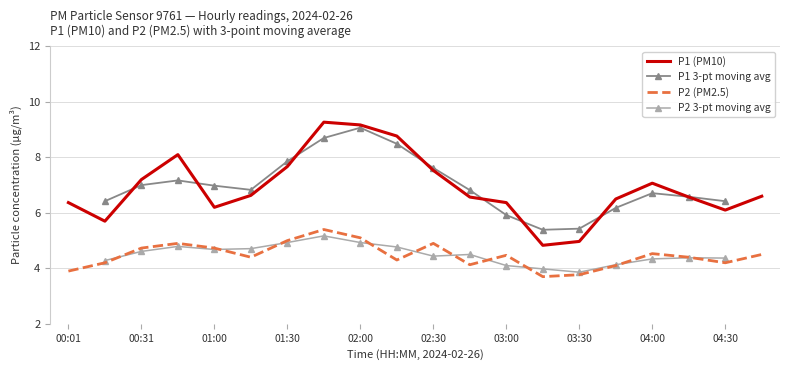

True or false: P2 and P1 intersect in this chart.

False